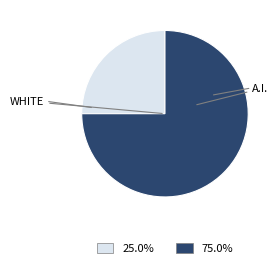

Is there a majority slice in this chart?

Yes